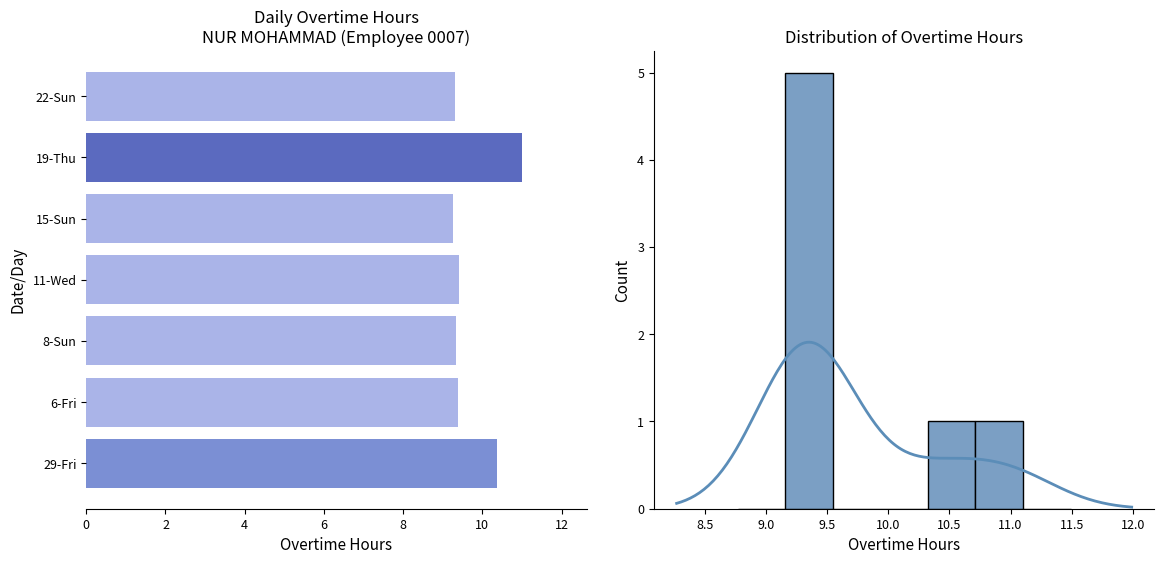

What is the difference between the values at 29-Fri and 8-Sun?

1.0